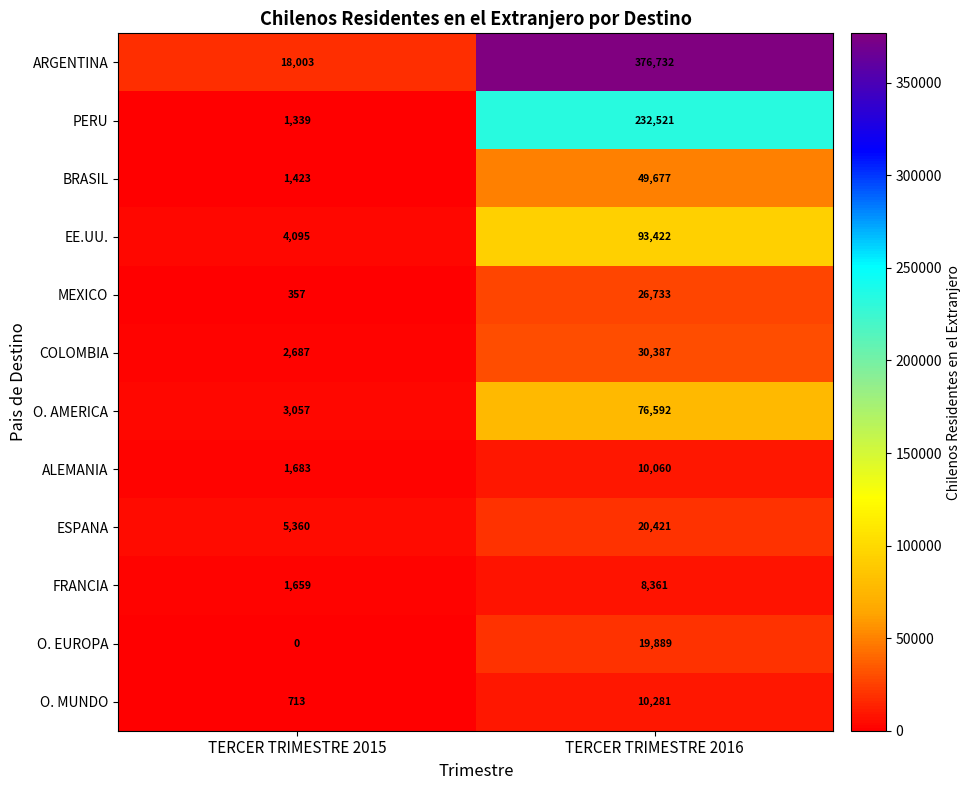

Which series changed the most between TERCER TRIMESTRE 2015 and TERCER TRIMESTRE 2016?

ARGENTINA